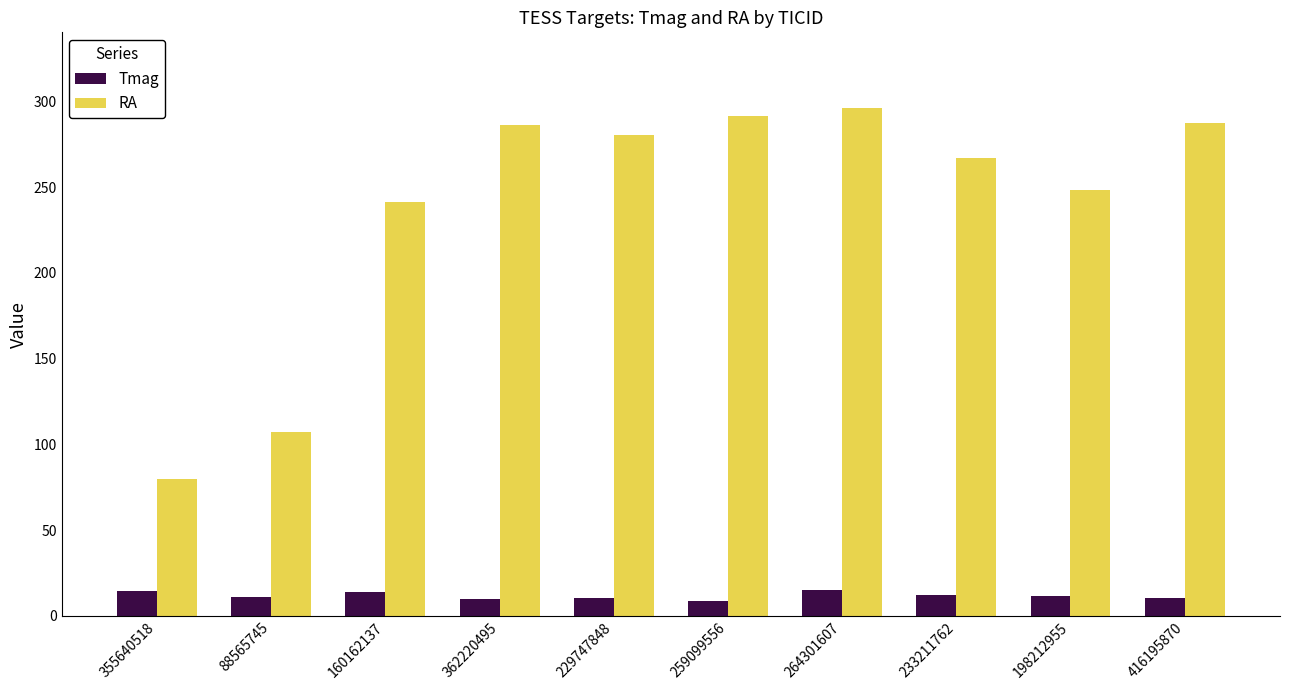

Count the number of categories in the chart.

10